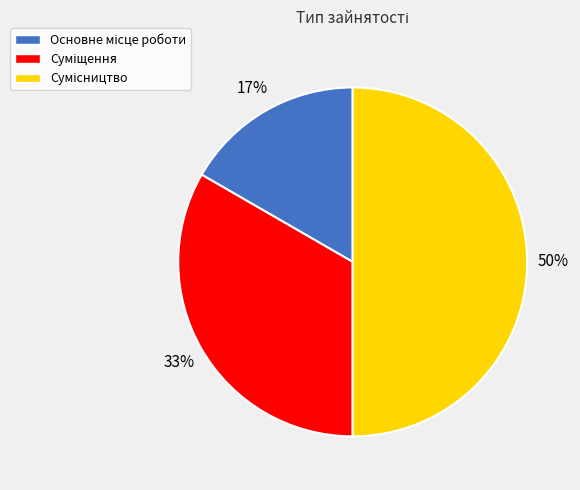

To the nearest percent, what is the difference between the largest and smallest slice percentages?

33%